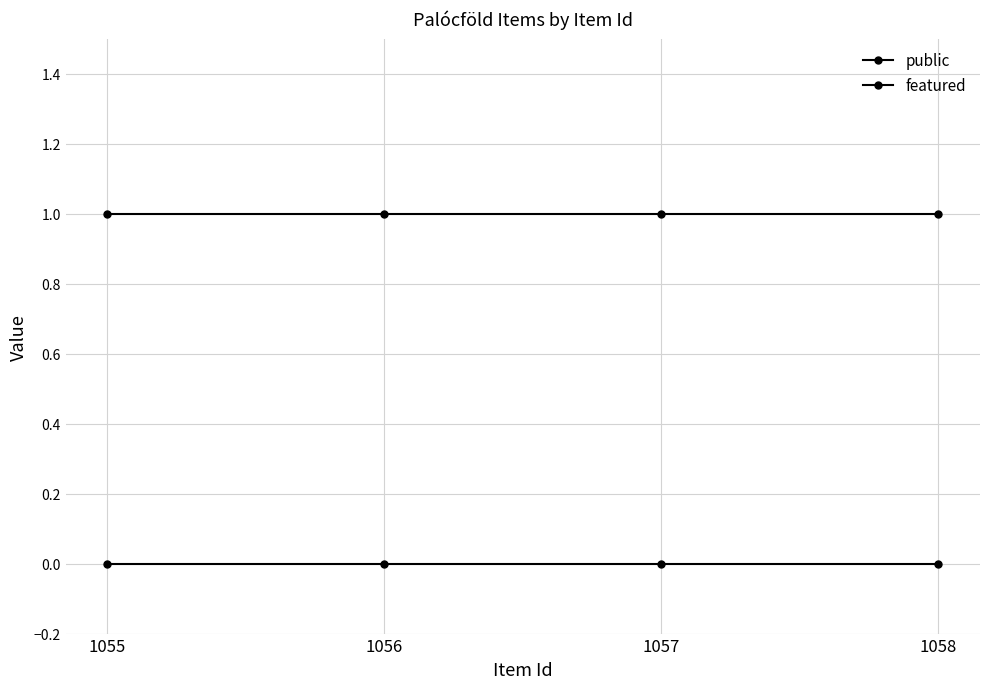

How many series are shown in this chart?

2